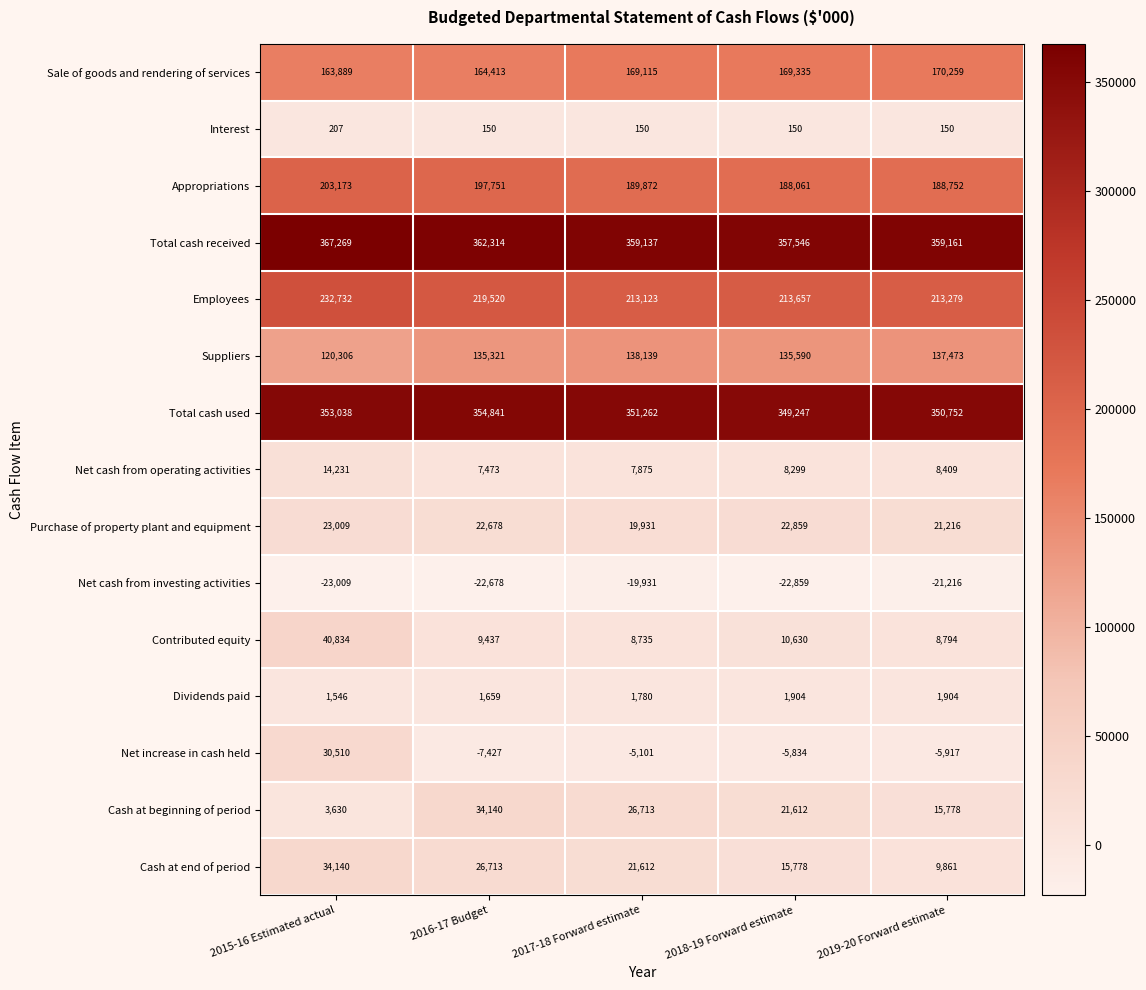

What is the average value of the Cash at beginning of period series?

20375